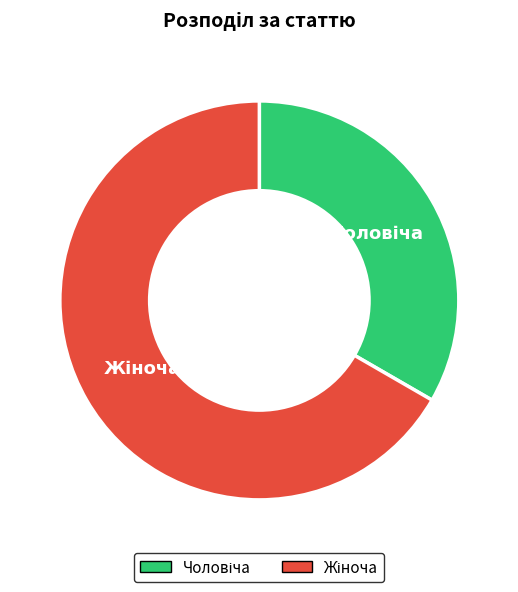

Does any single category account for the majority?

Yes